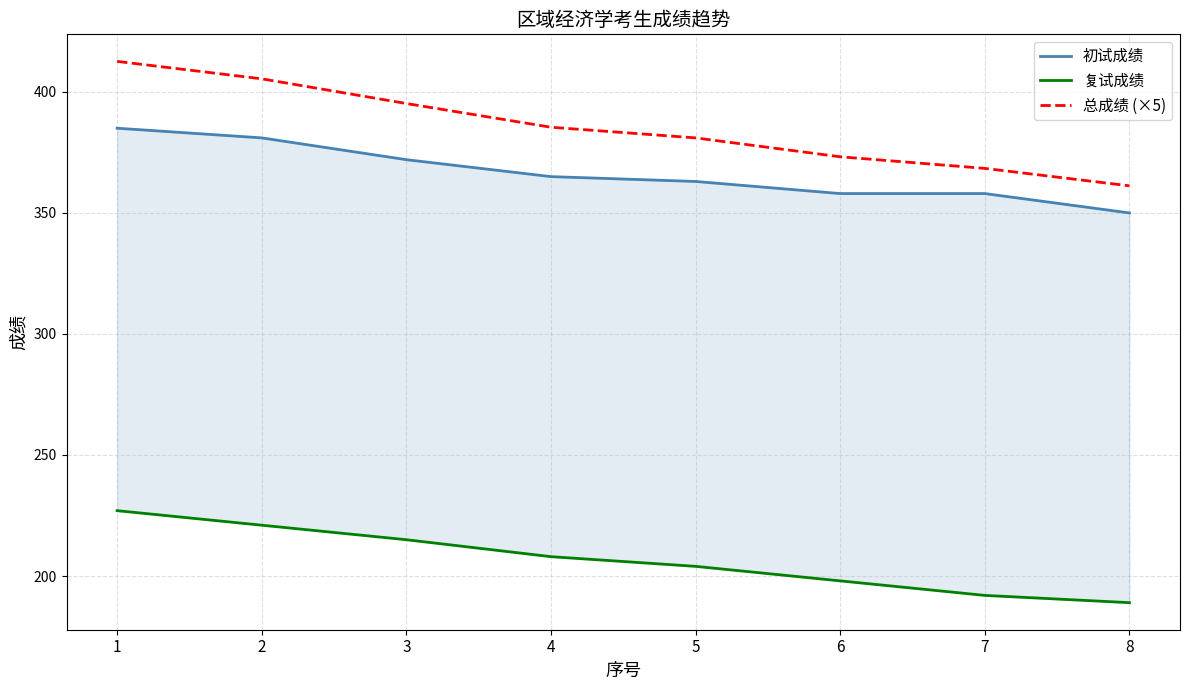

True or false: 复试成绩 and 初试成绩 intersect in this chart.

False